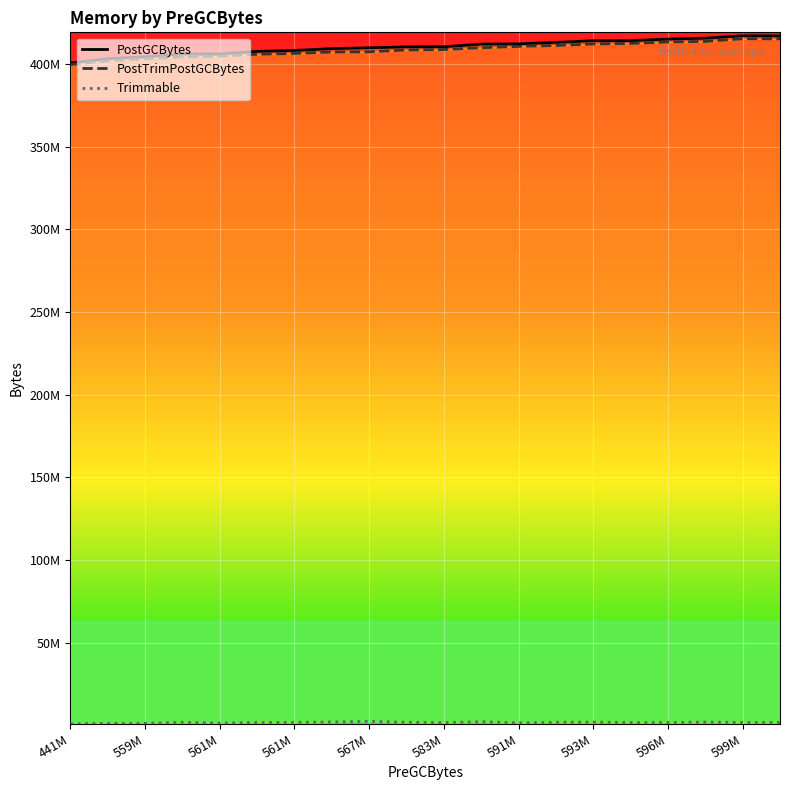

At which label is Trimmable closest to 1?

441M